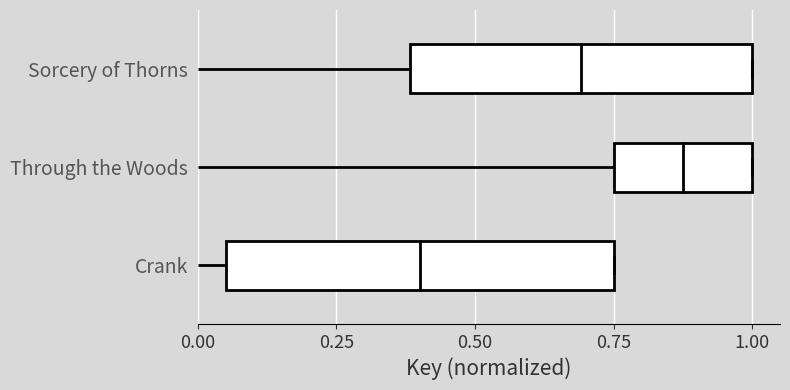

The Sorcery of Thorns series shows 2 at 0.25. True or false?

True